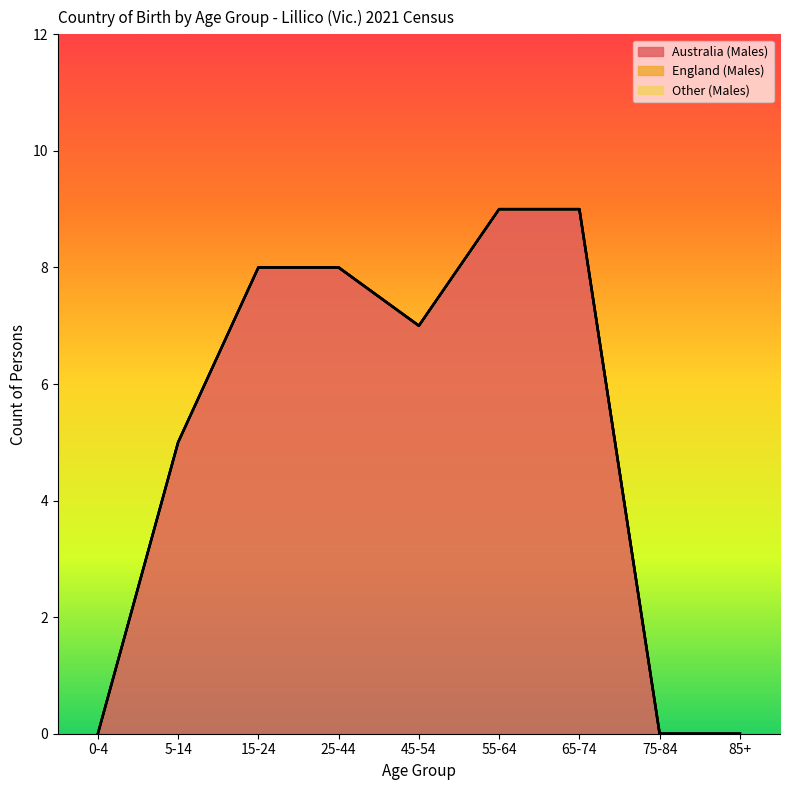

True or false: Other (Males) has more than 2 interior local peaks.

False